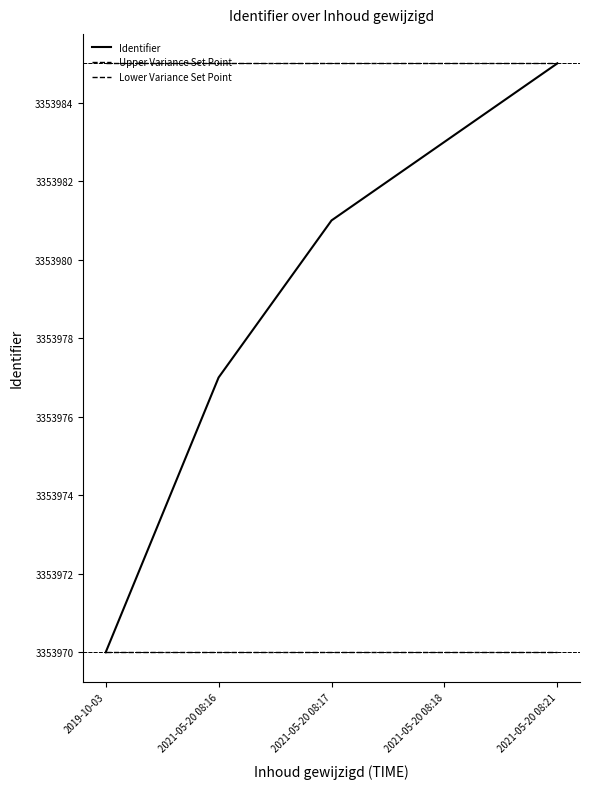

At which category is the sum across all series the highest?

2021-05-20 08:21